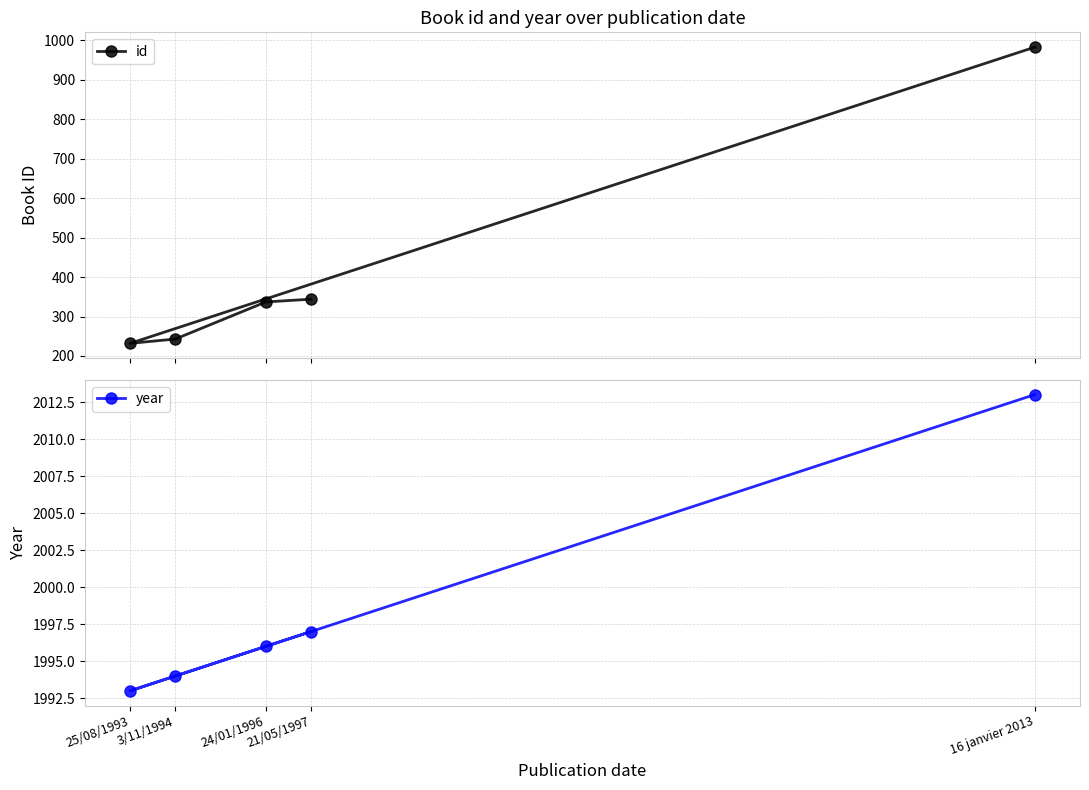

Reading left to right, transcribe all the data shown in this chart.

id: 232	243	337	344	983
year: 1993	1994	1996	1997	2013